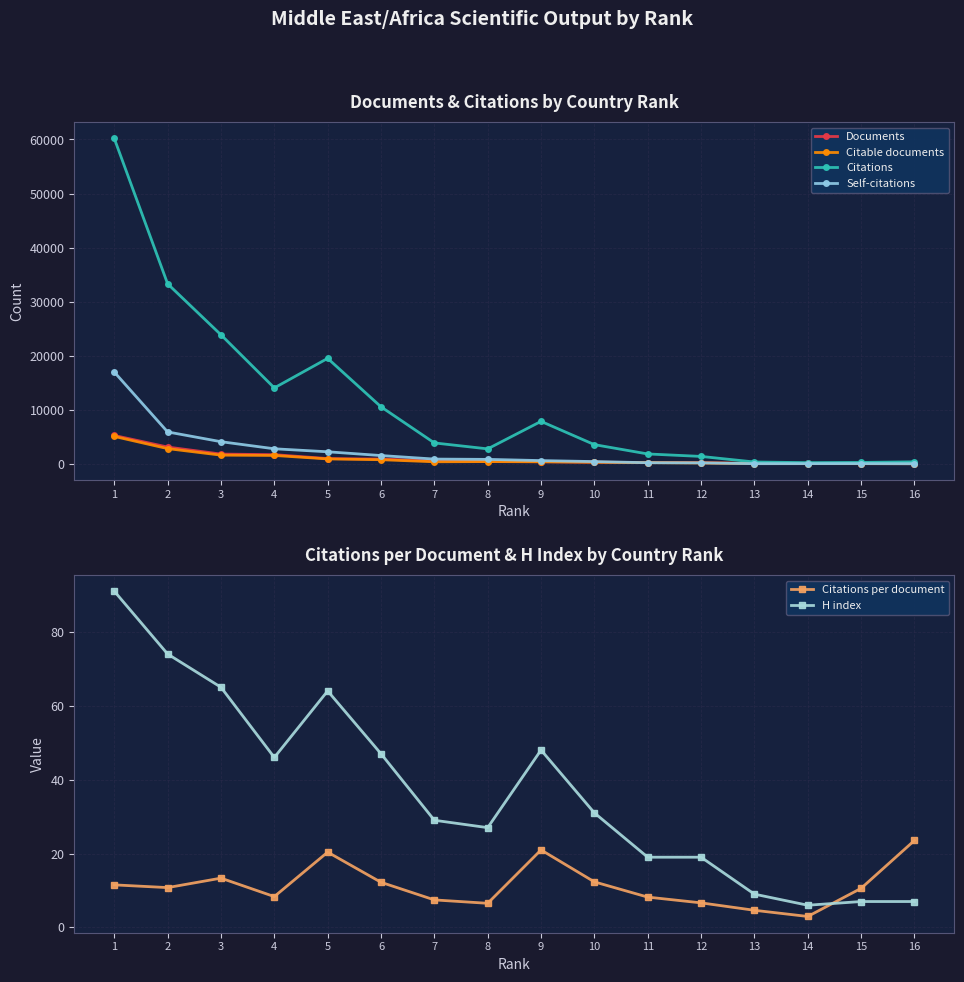

Rank the series by their maximum value, from lowest to highest.

Citations per document, H index, Citable documents, Documents, Self-citations, Citations